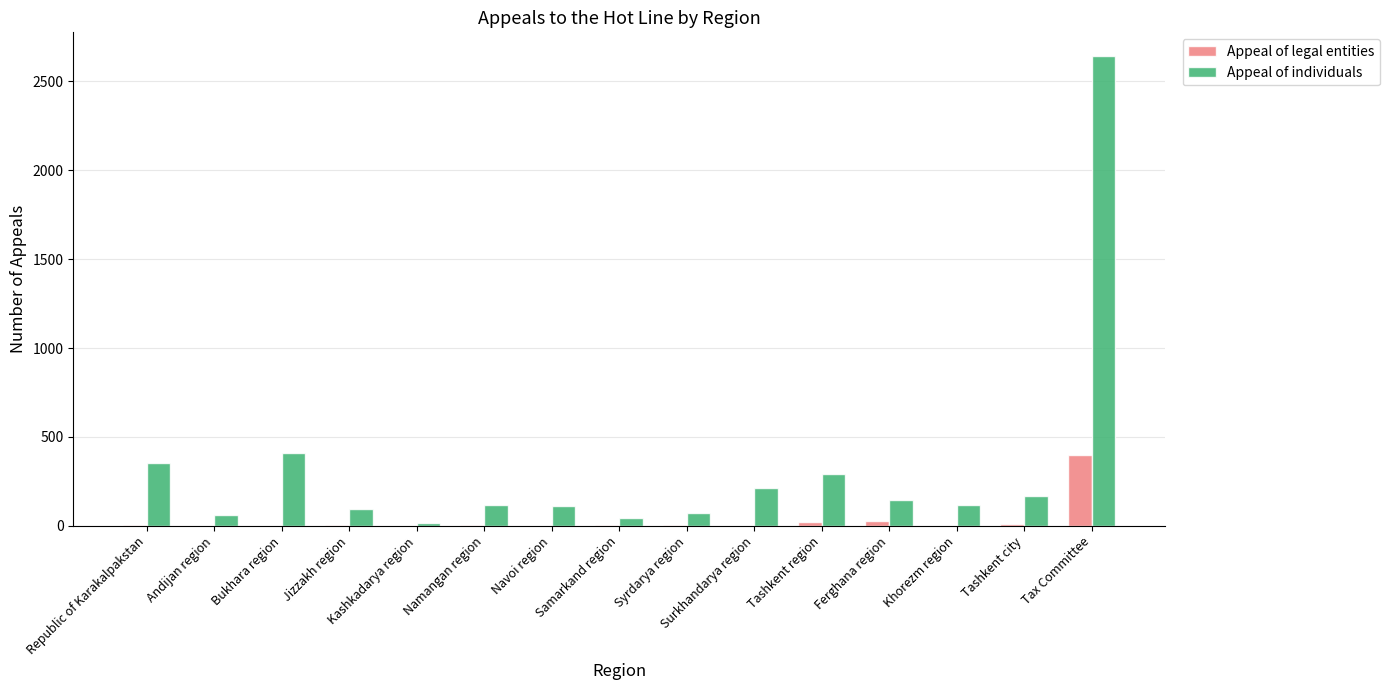

The value of Appeal of individuals at Ferghana region is 146. True or false?

True